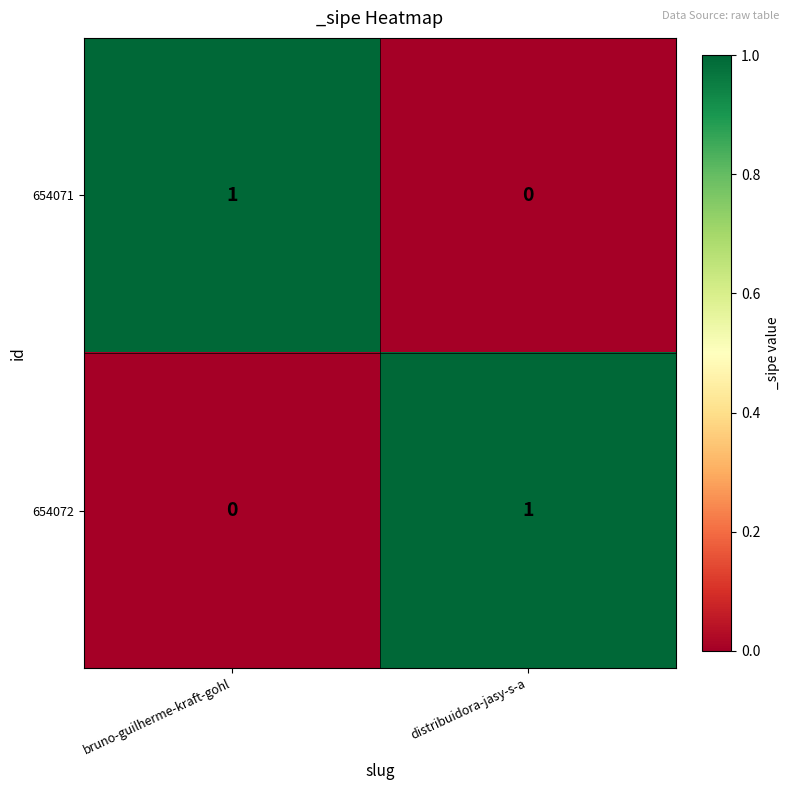

At which label is 654072 closest to 0?

bruno-guilherme-kraft-gohl